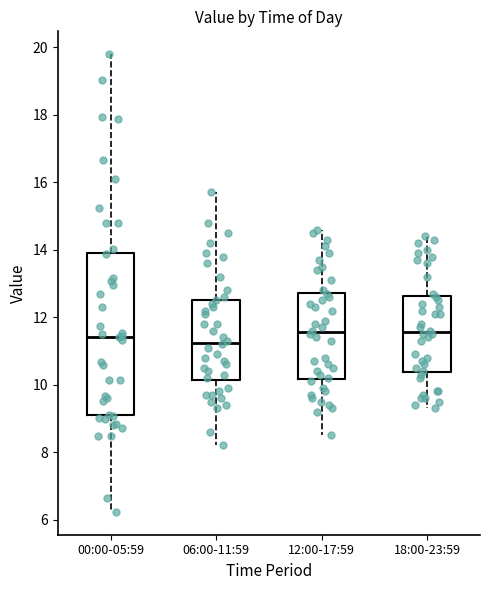

Reading left to right, transcribe this box plot: for each box, give where its median line is, the range the box spans, and where its two whiskers end, as read against the y-axis. The values are not printed on the chart, so give them approximately, as read against the axis.

00:00-05:59: median 11.4, box 9.0 to 14.0, whiskers 6.2 to 19.8
06:00-11:59: median 11.2, box 10.2 to 12.6, whiskers 8.2 to 15.8
12:00-17:59: median 11.6, box 10.2 to 12.8, whiskers 8.6 to 14.6
18:00-23:59: median 11.6, box 10.4 to 12.6, whiskers 9.4 to 14.4